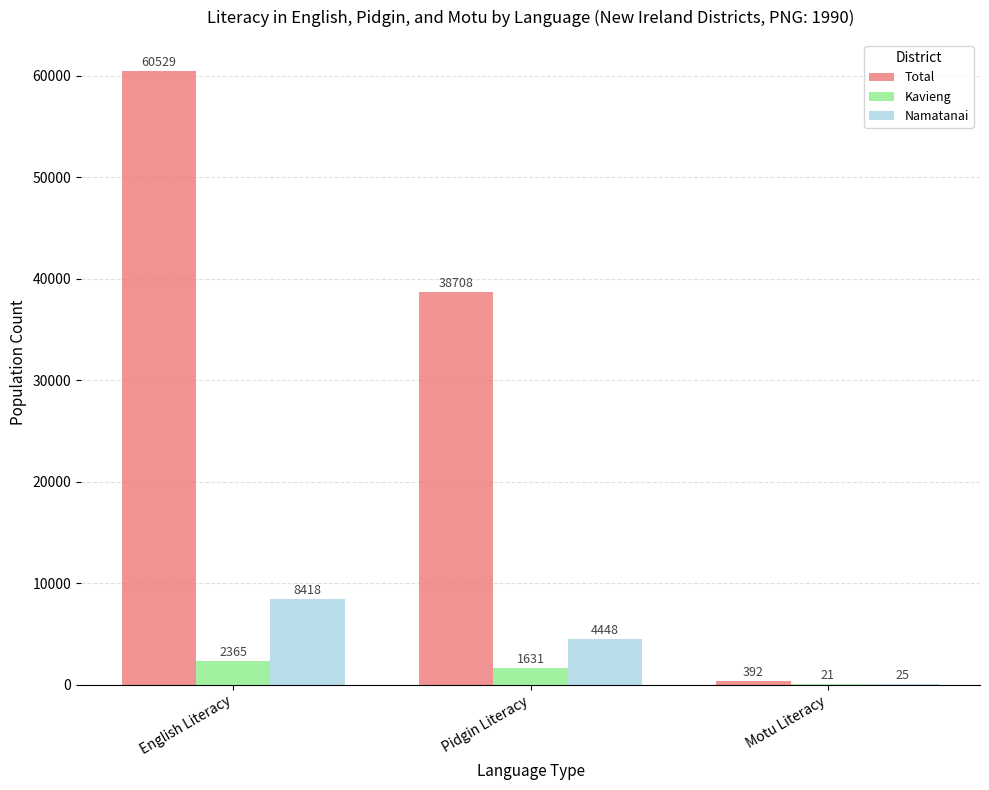

What is the average value of the Total series?

33210